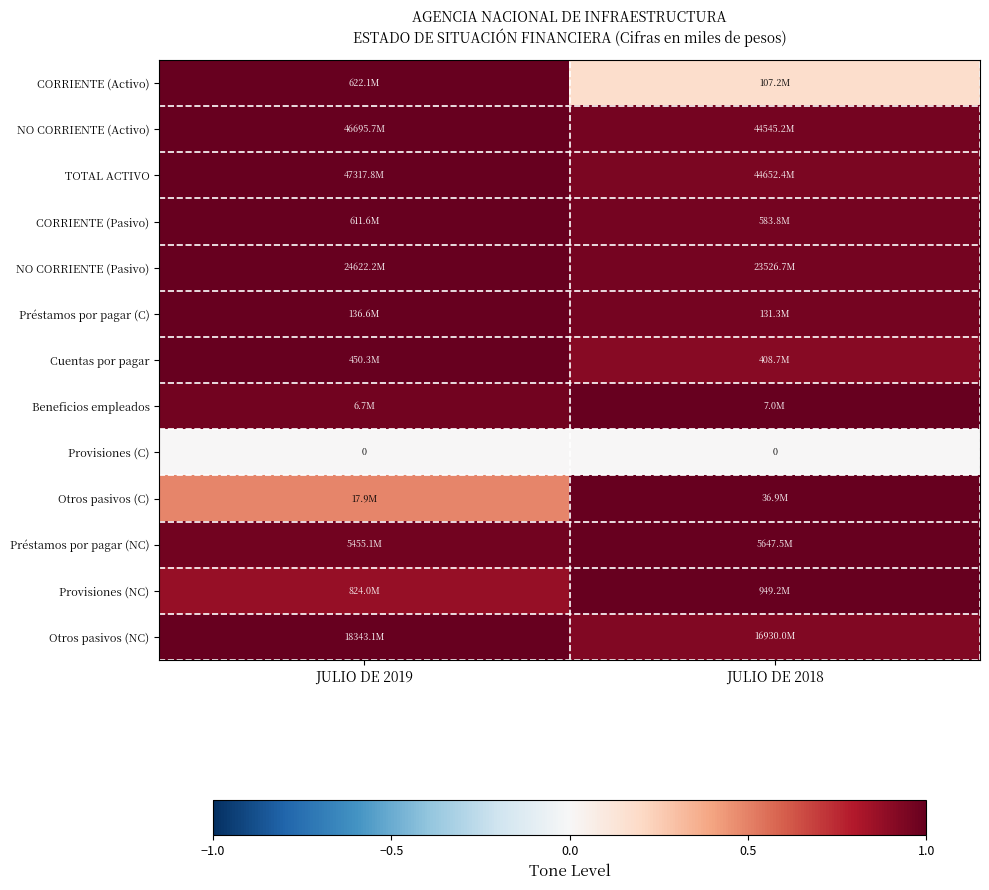

What is the total value across all series at JULIO DE 2019?

11.3